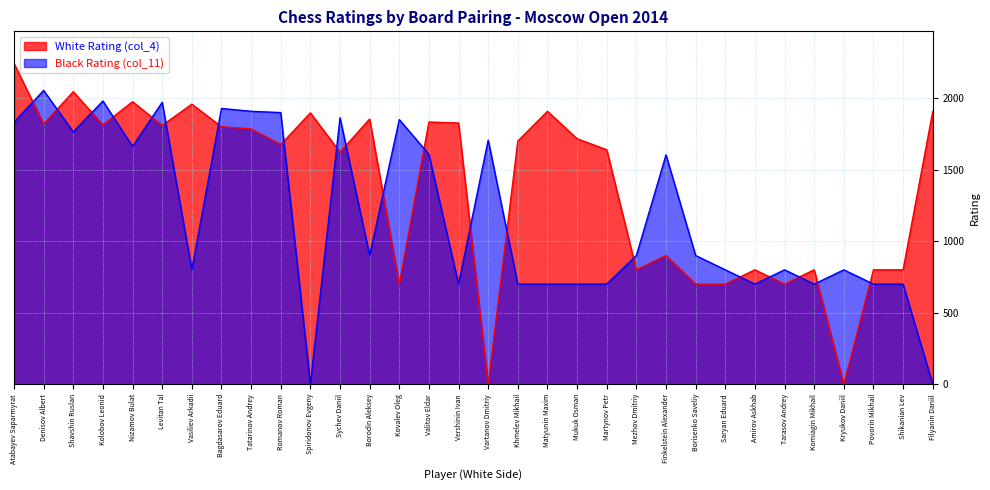

Read the White Rating (col_4) value at Saryan Eduard.

700